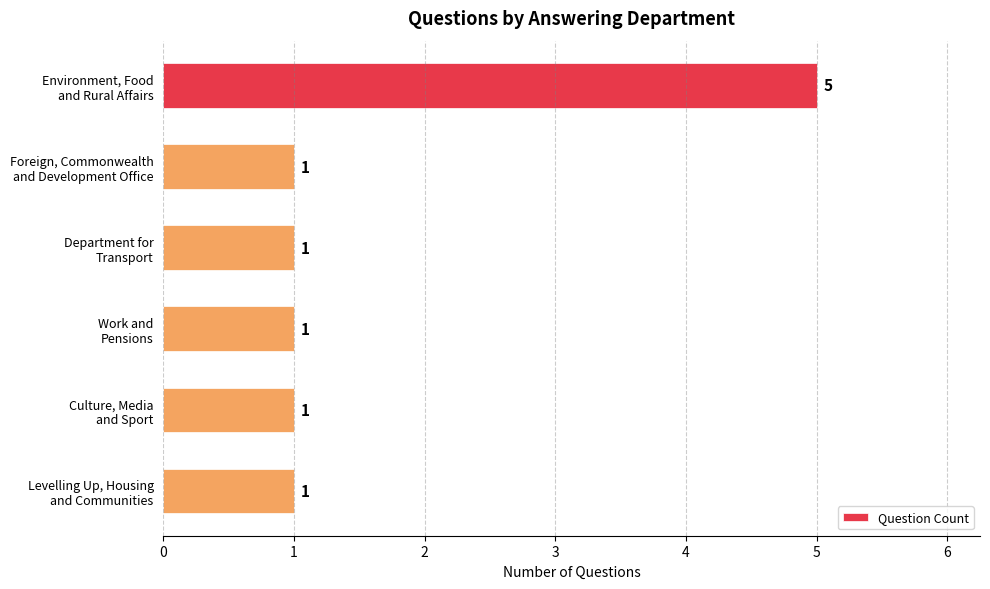

What is the smallest value displayed?

1